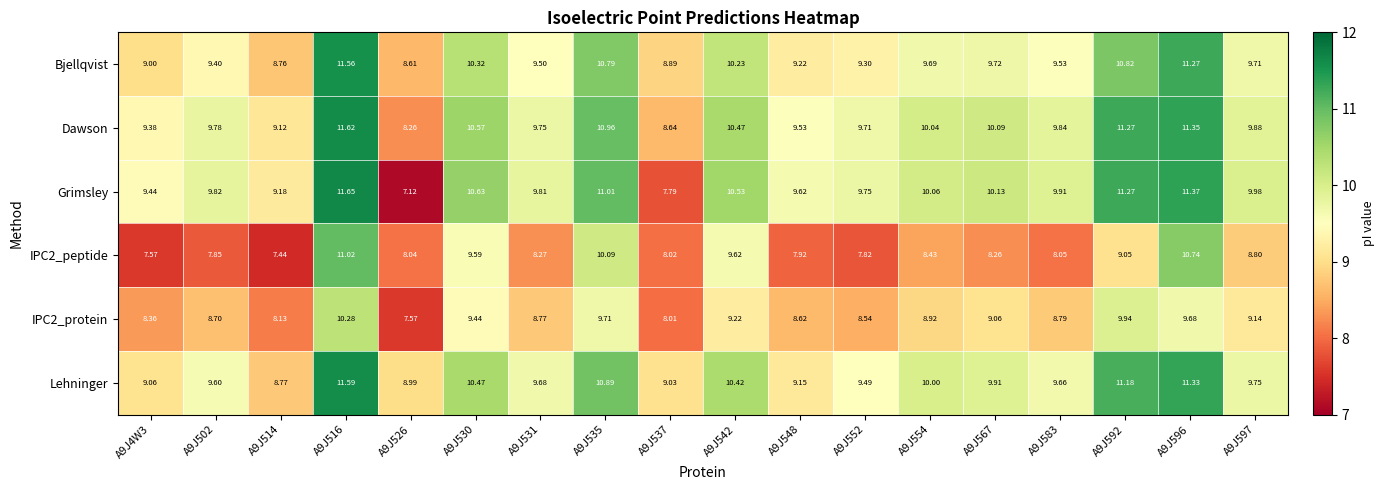

Which series has the widest spread of values?

Grimsley